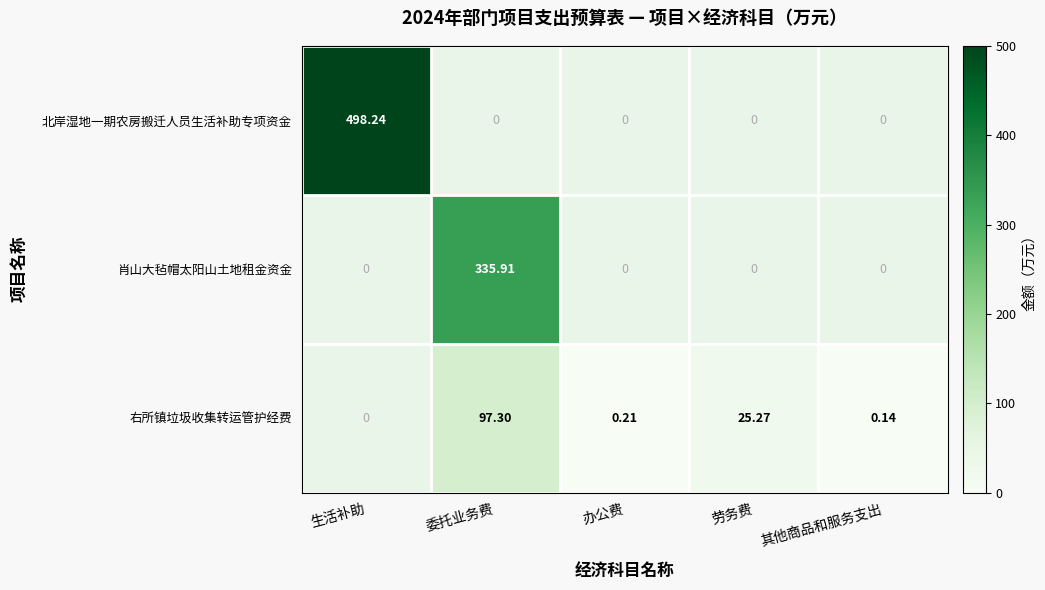

Is it true that 北岸湿地一期农房搬迁人员生活补助专项资金 equals 330.5 at 办公费?

False